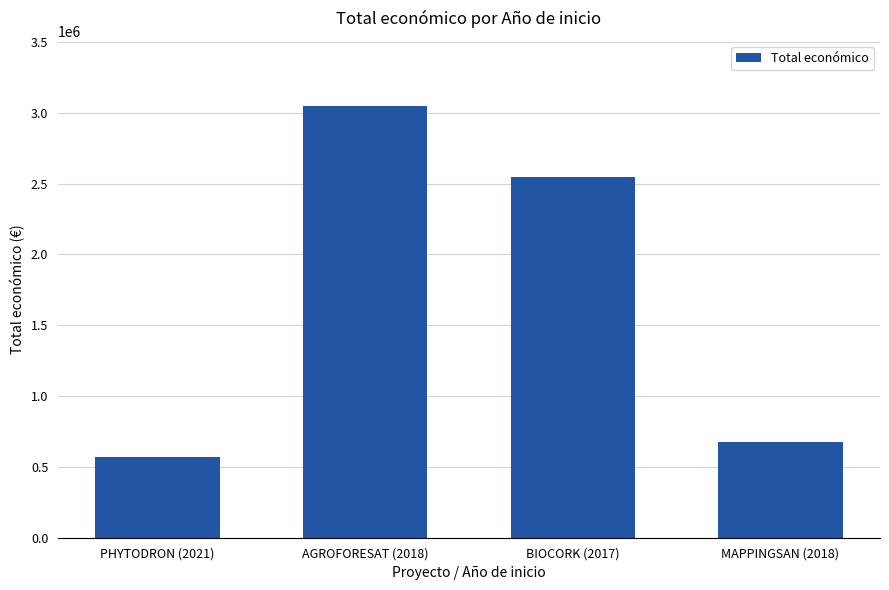

How many categories are shown in the chart?

4